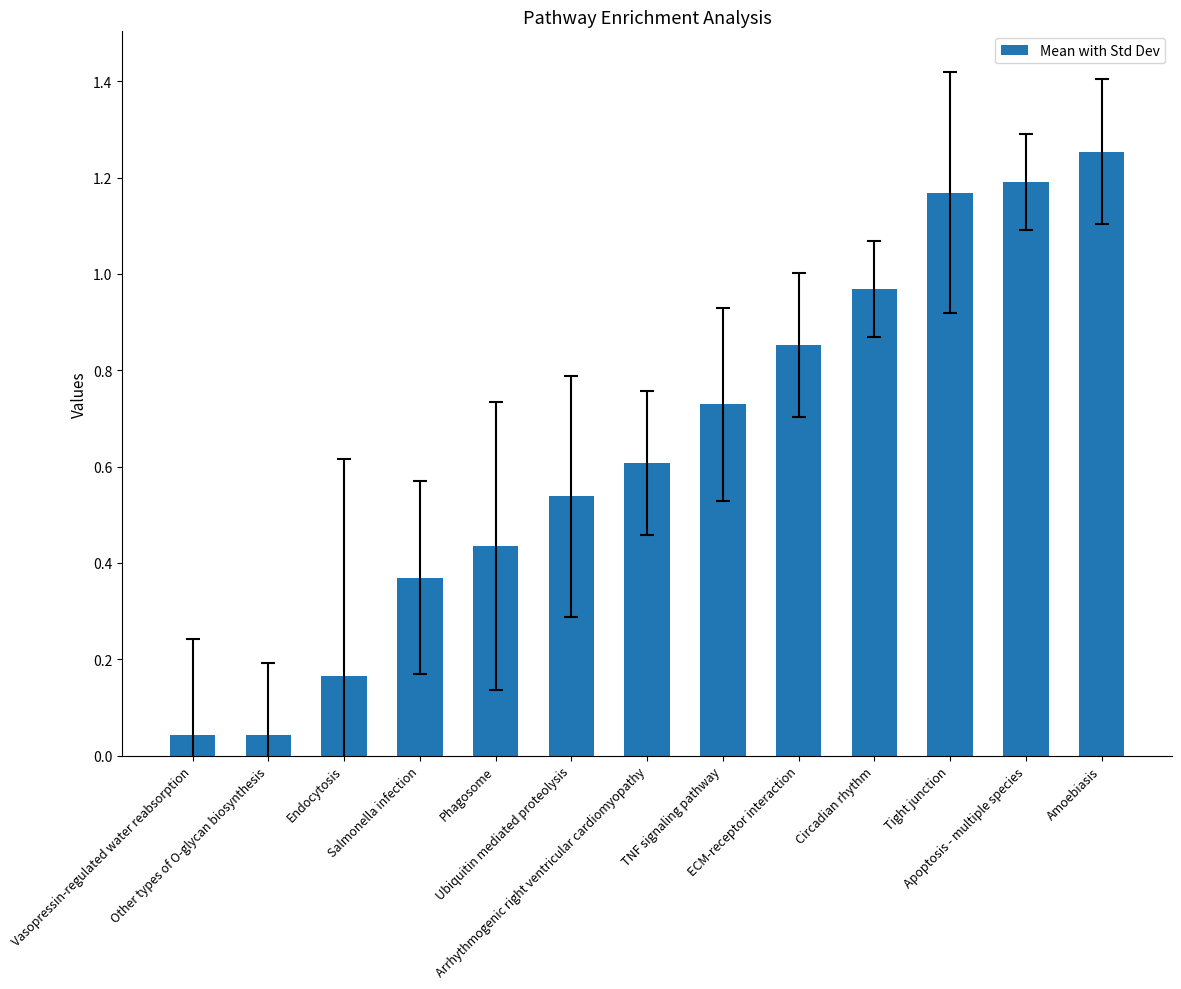

What is the difference between the second highest and minimum values?

1.1